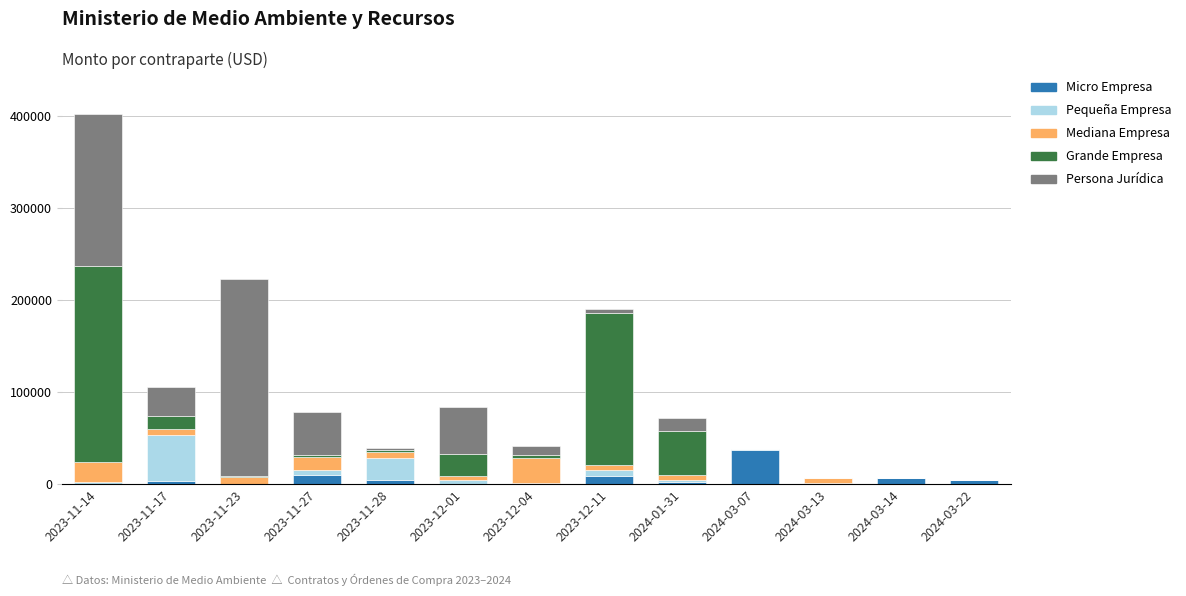

What is the highest value of the Micro Empresa series?

37146.2